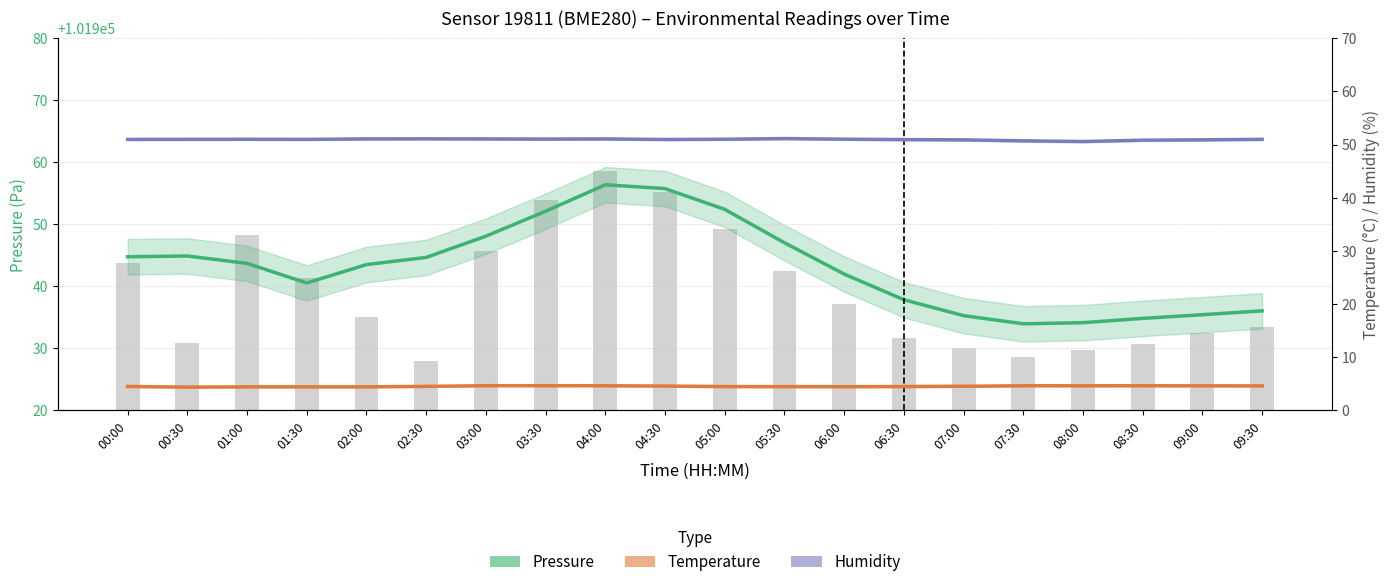

What is the lowest value of the Humidity (%) series?

50.6